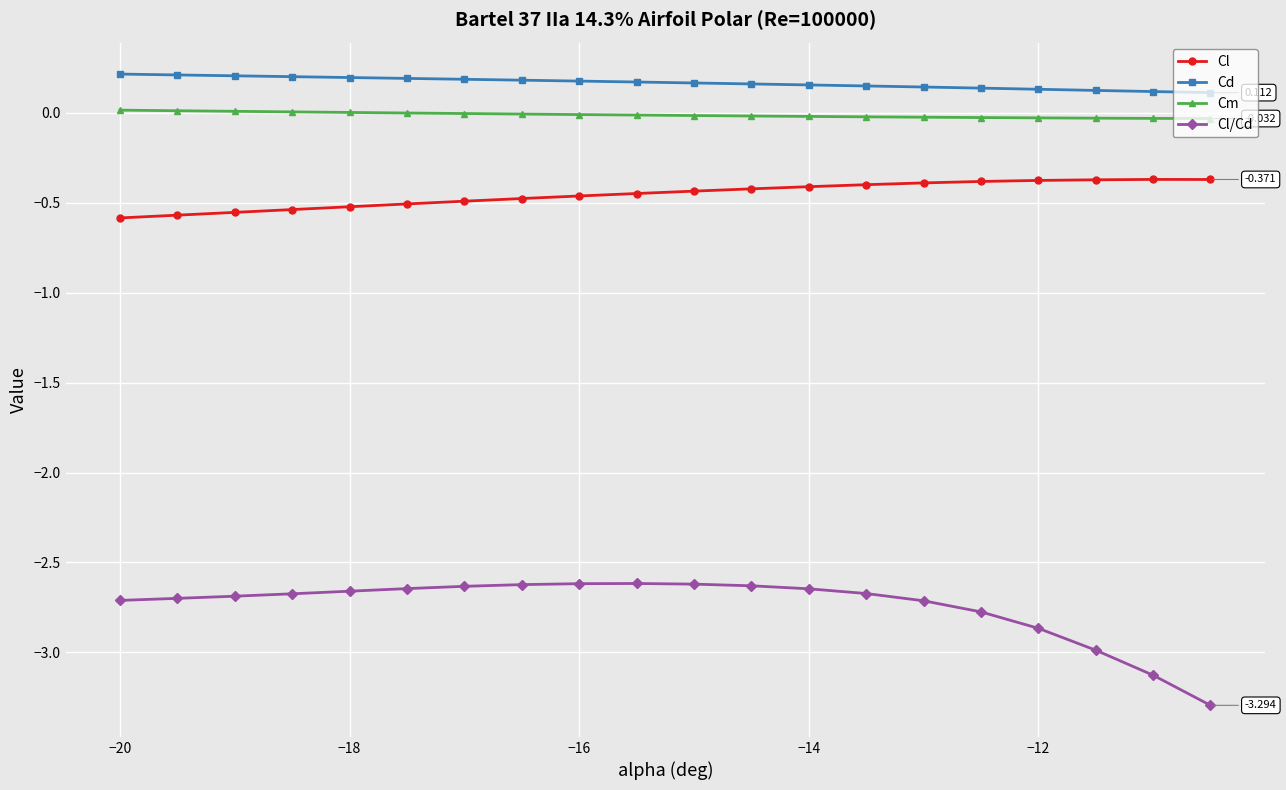

Which series has the widest spread of values?

Cl/Cd